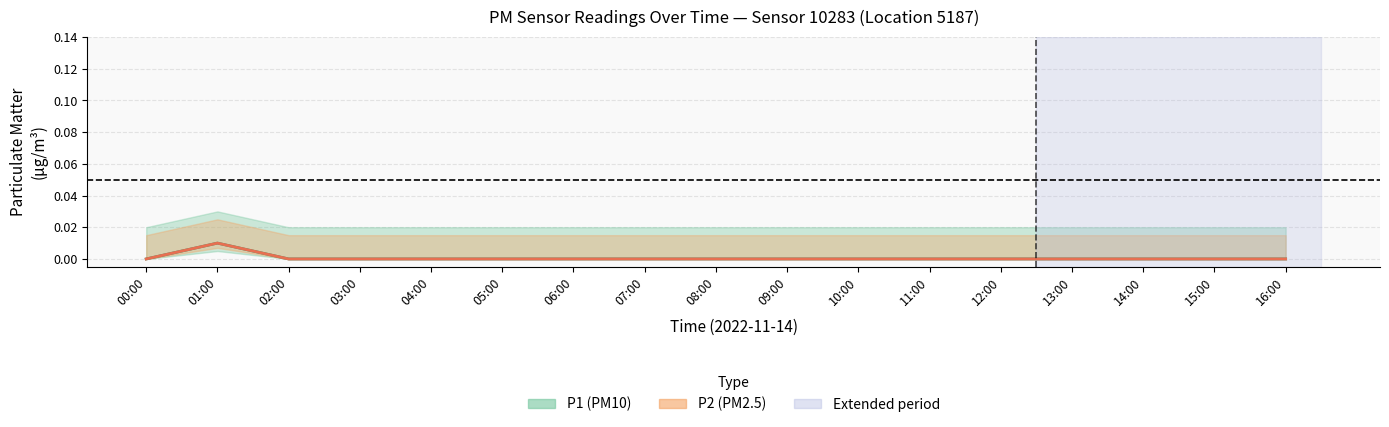

Is it true that P1 (PM10) equals 0.0 at 15:00?

True